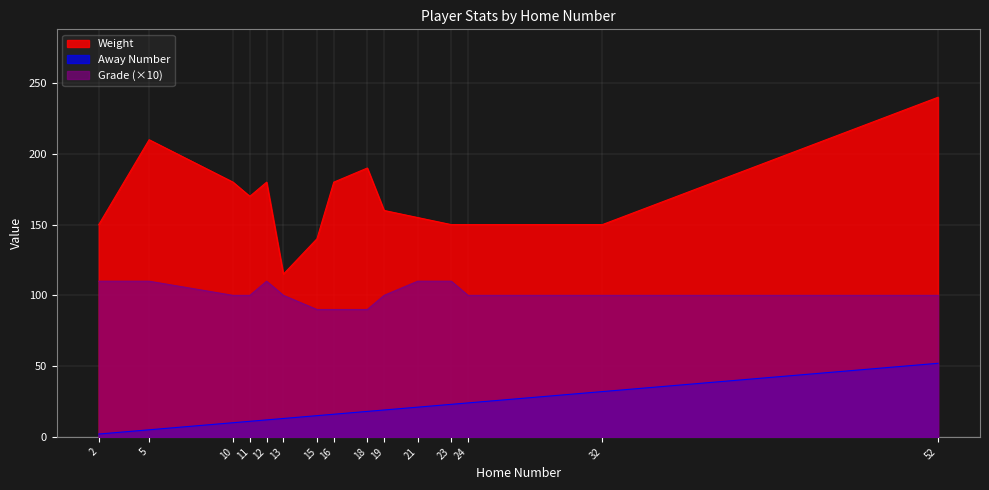

Read the Away Number value at 5.

5